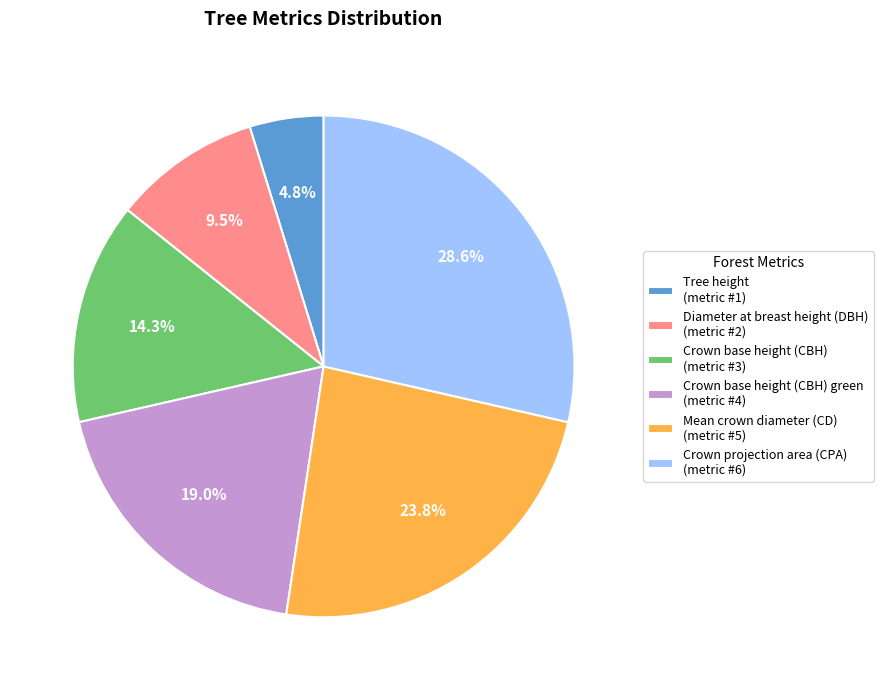

What is the smallest slice in the pie chart?

Tree height (metric #1)